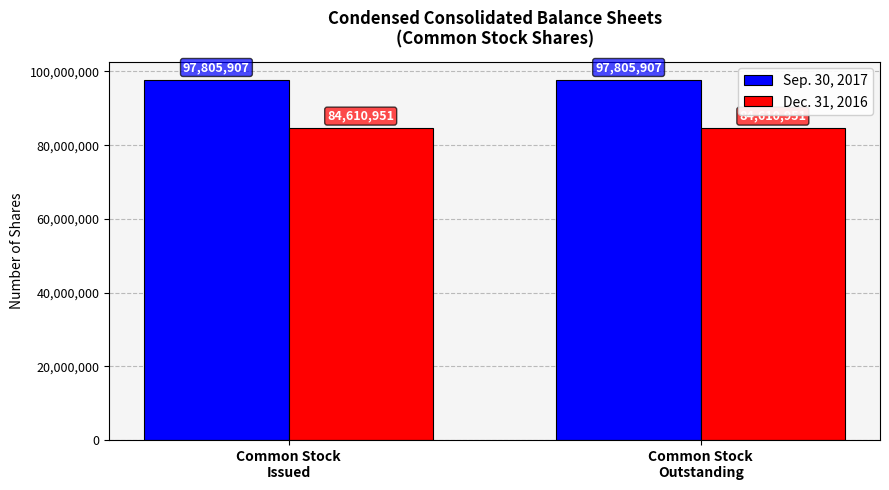

How many groups of bars are there?

2